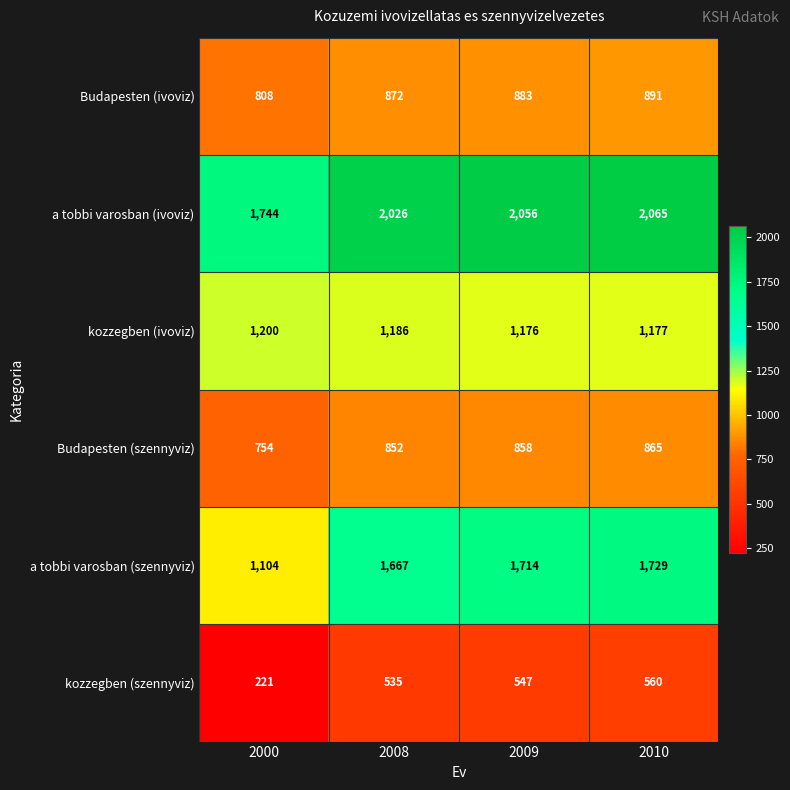

Reading left to right, what are all the values shown in this chart?

Budapesten (ivoviz): 2000=808	2008=872	2009=883	2010=891
a tobbi varosban (ivoviz): 2000=1744	2008=2026	2009=2056	2010=2065
kozzegben (ivoviz): 2000=1200	2008=1186	2009=1176	2010=1177
Budapesten (szennyviz): 2000=754	2008=852	2009=858	2010=865
a tobbi varosban (szennyviz): 2000=1104	2008=1667	2009=1714	2010=1729
kozzegben (szennyviz): 2000=221	2008=535	2009=547	2010=560